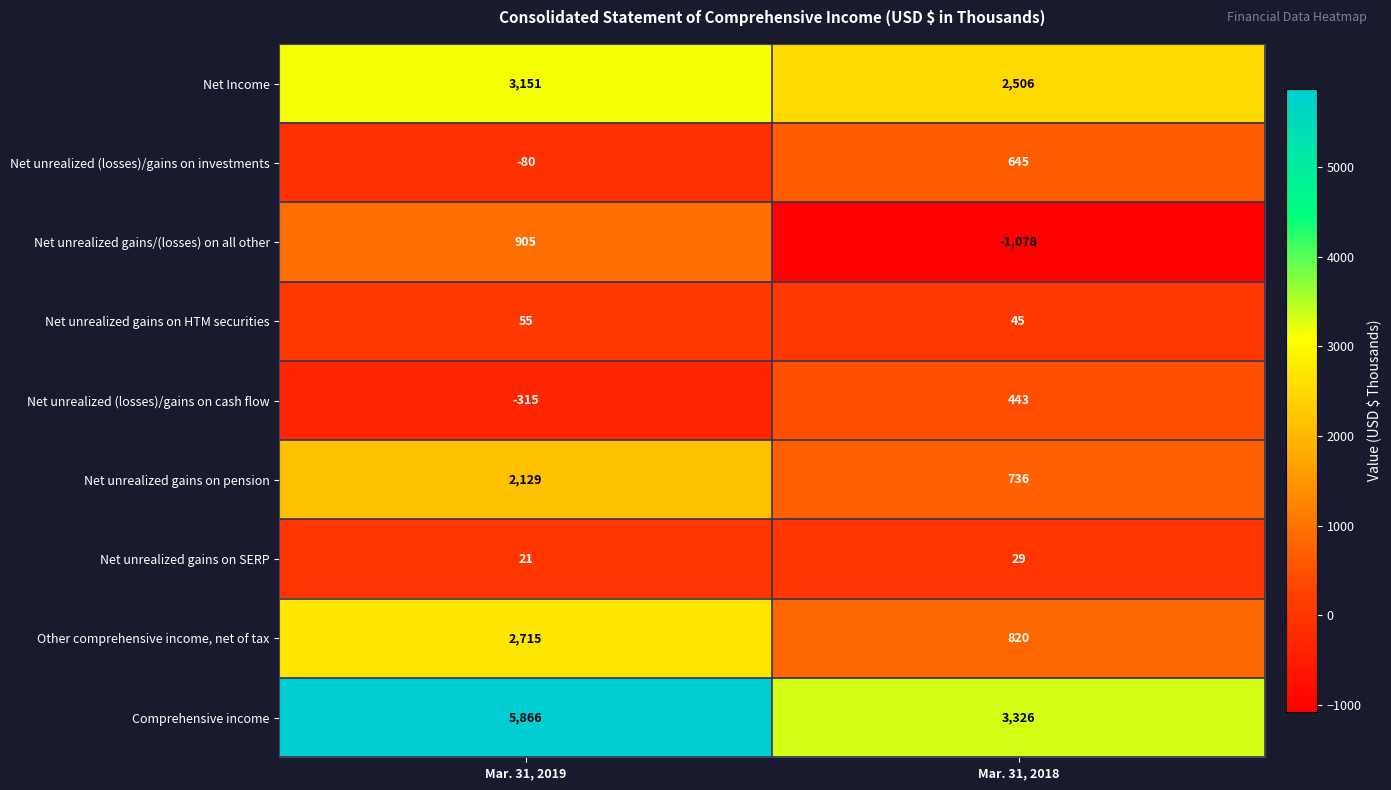

Which series has the largest range (max minus min)?

Comprehensive income